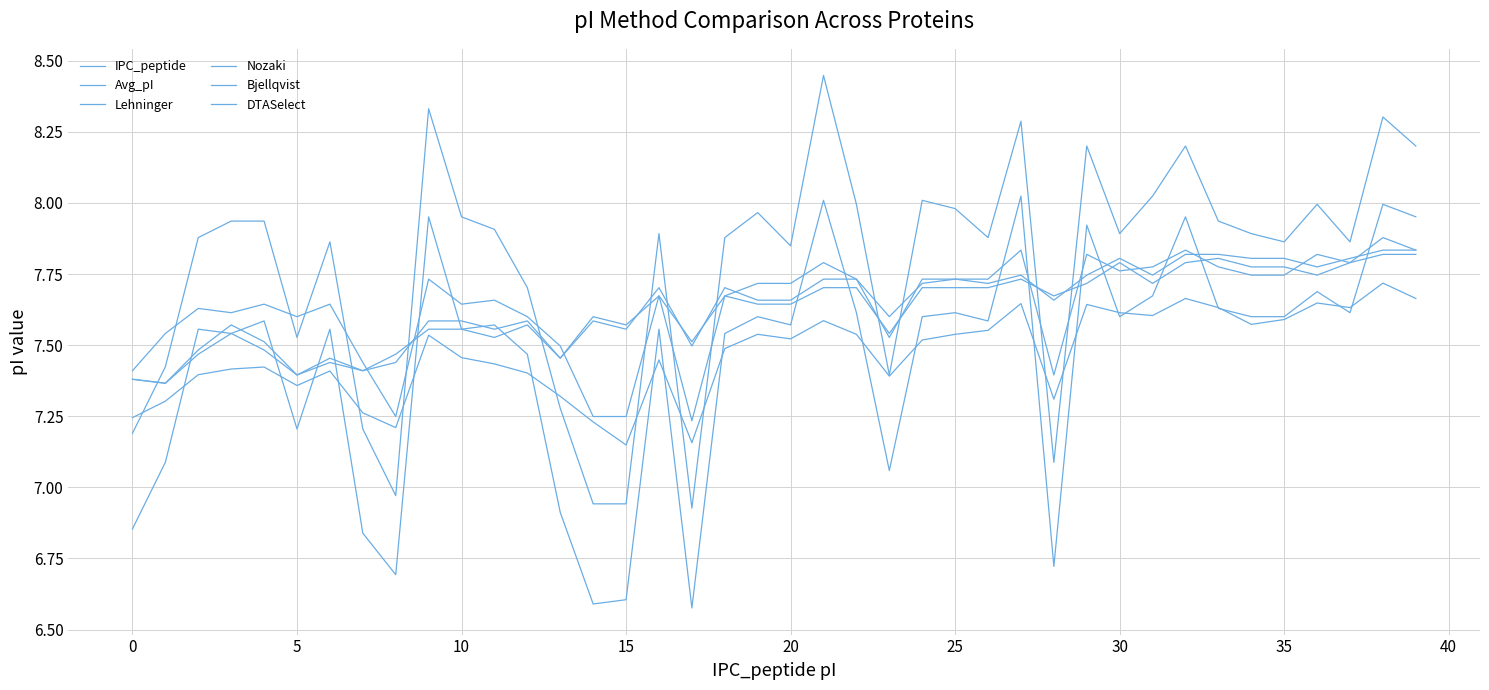

How many lines are shown in the chart?

6